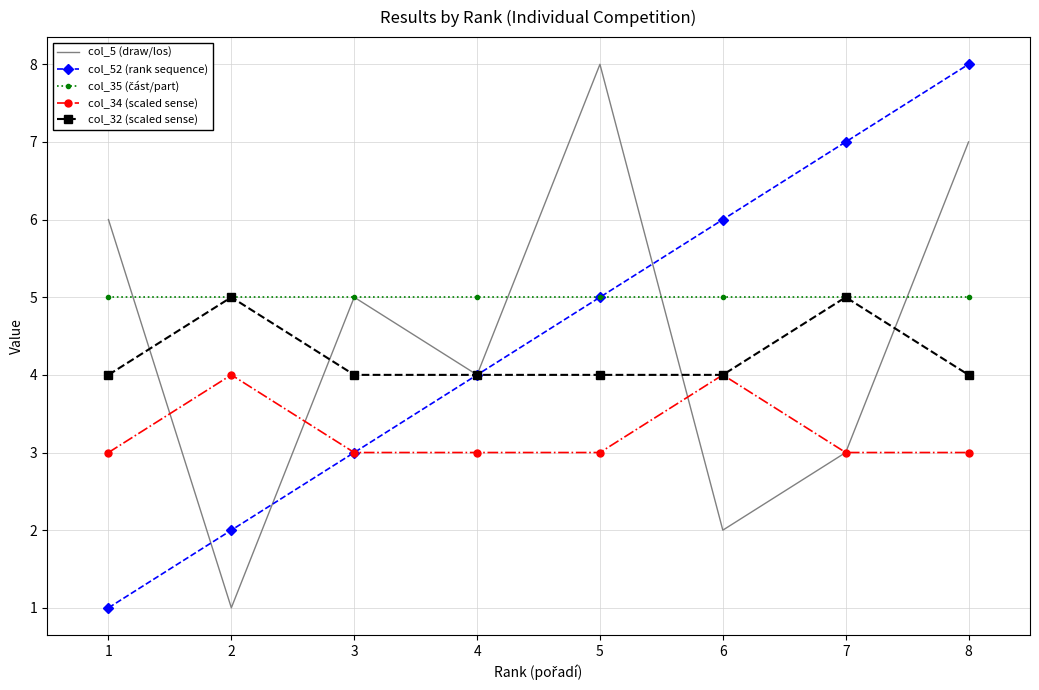

What value does the col_5 (draw/los) series have at 6?

2